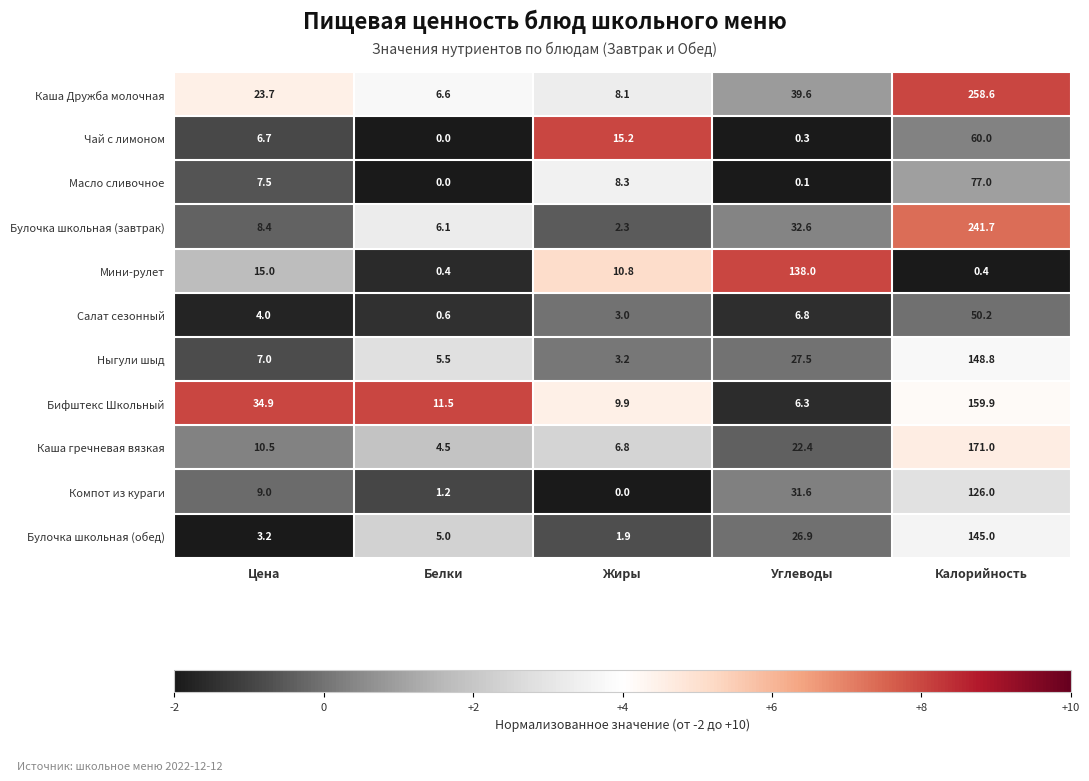

Is it true that Салат сезонный equals 50.2 at Калорийность?

True